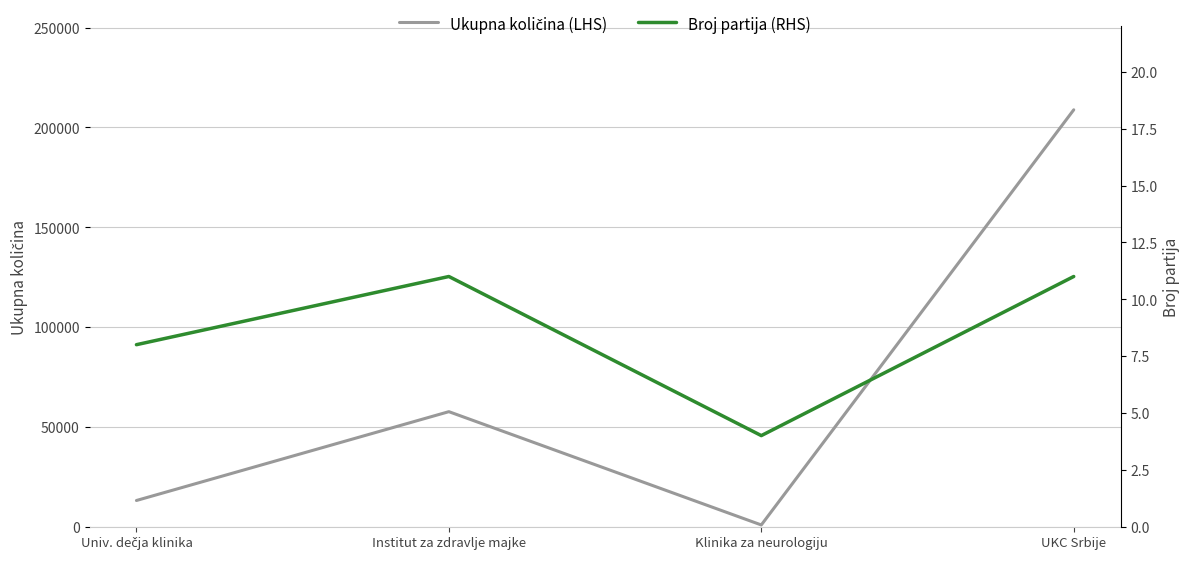

Is it true that Ukupna količina (LHS) equals 133002 at UKC Srbije?

False